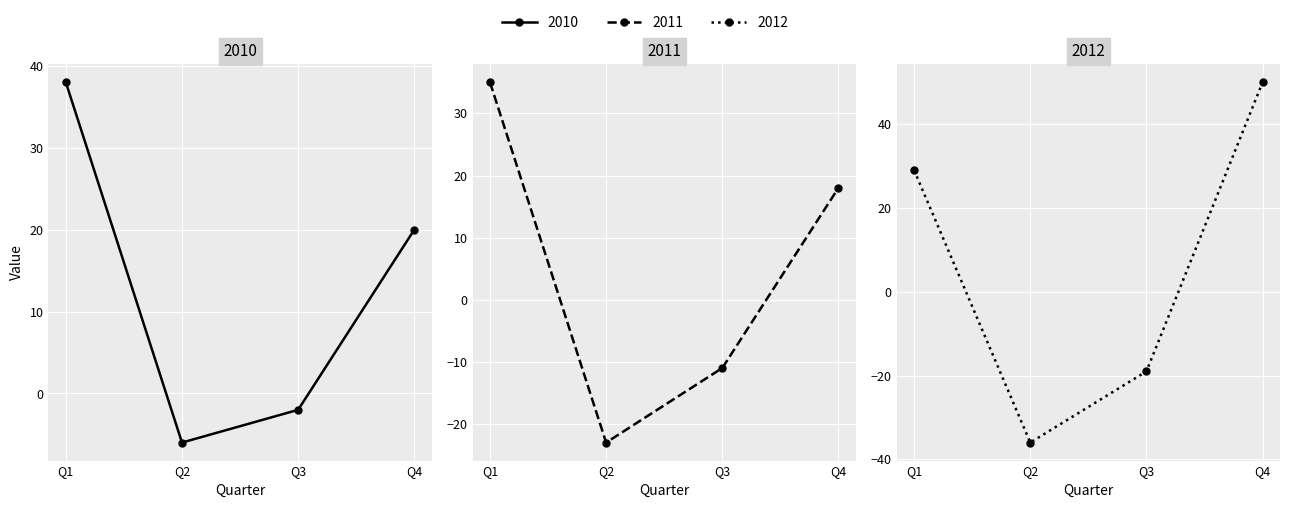

True or false: 2010 and 2011 cross at least once.

False